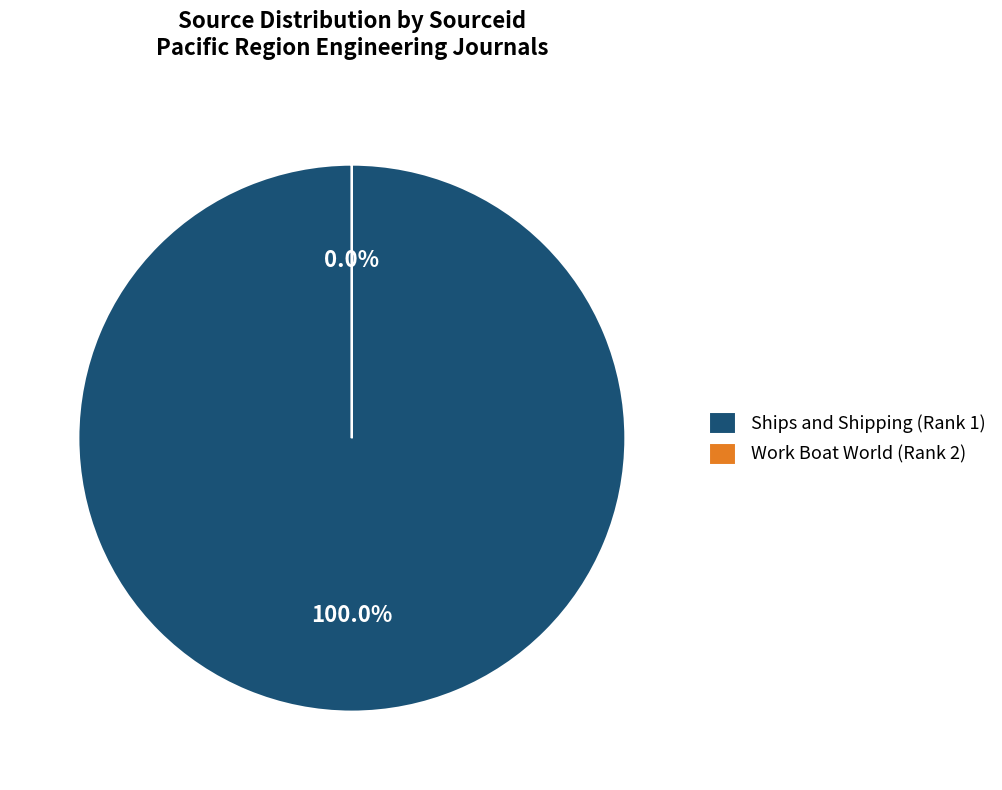

Does any single category account for the majority?

Yes